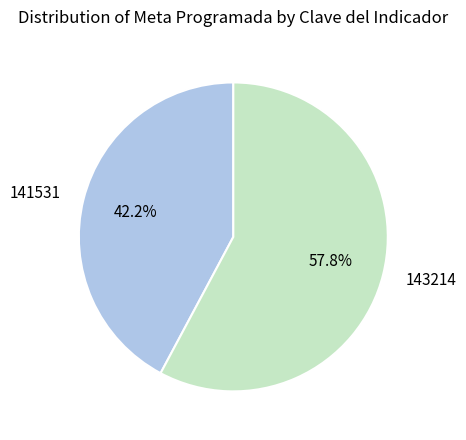

Rank the categories by value from highest to lowest.

143214, 141531